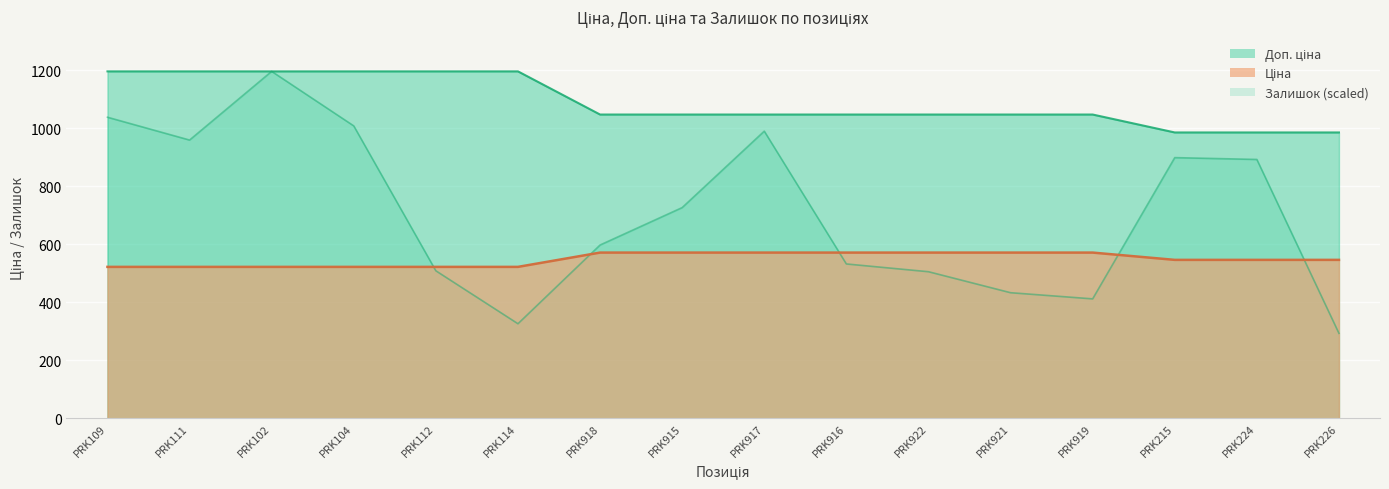

List the series in order of their overall mean, lowest first.

Ціна, Залишок, Доп. ціна